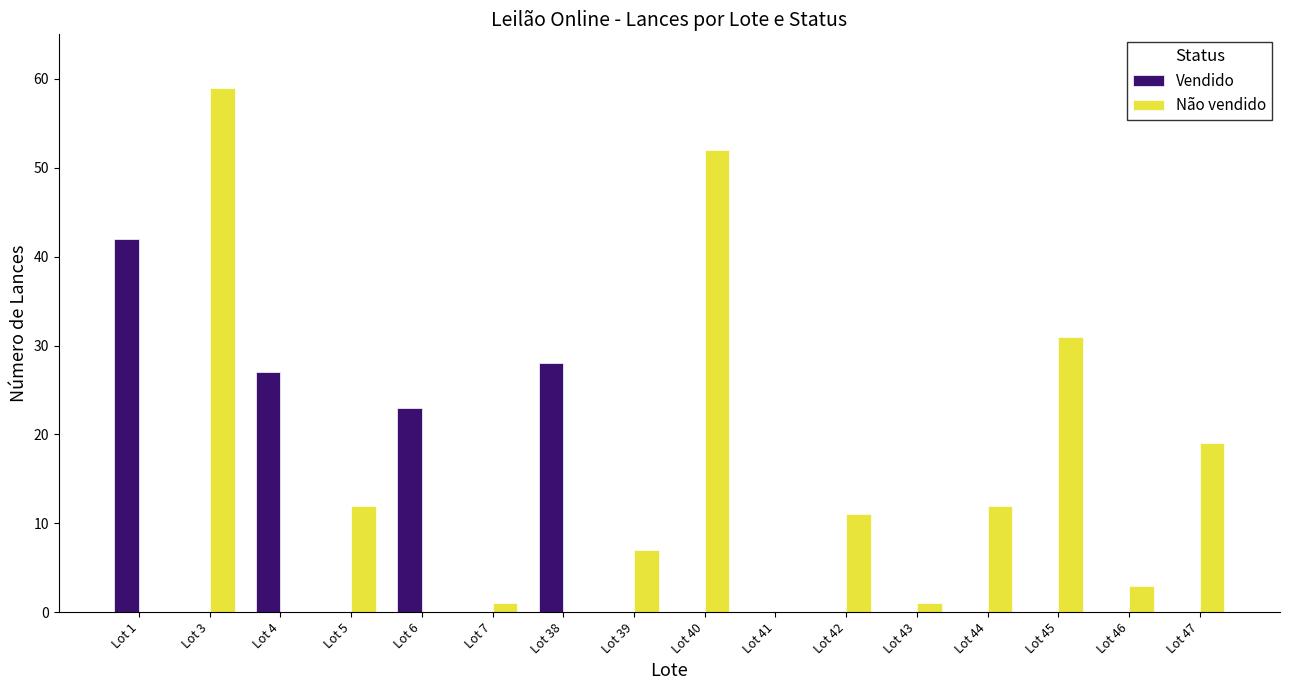

Which category has the highest value in the Não vendido series?

Lot 3